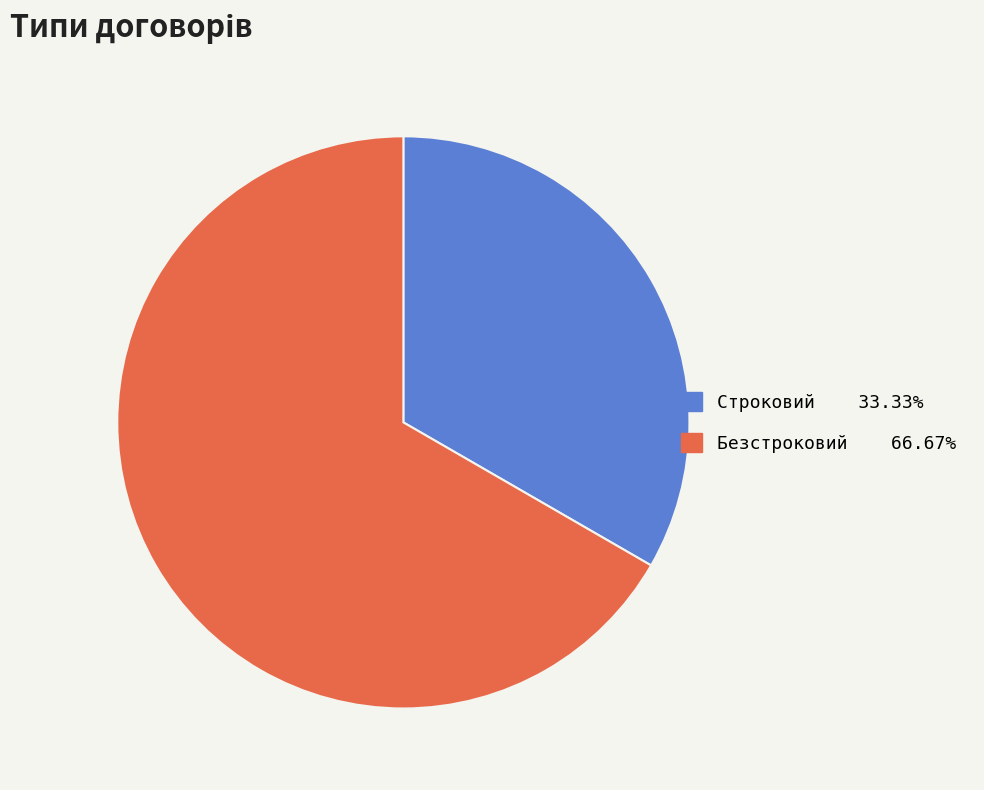

Approximately how many times larger is the value at Строковий compared to Безстроковий?

0.5